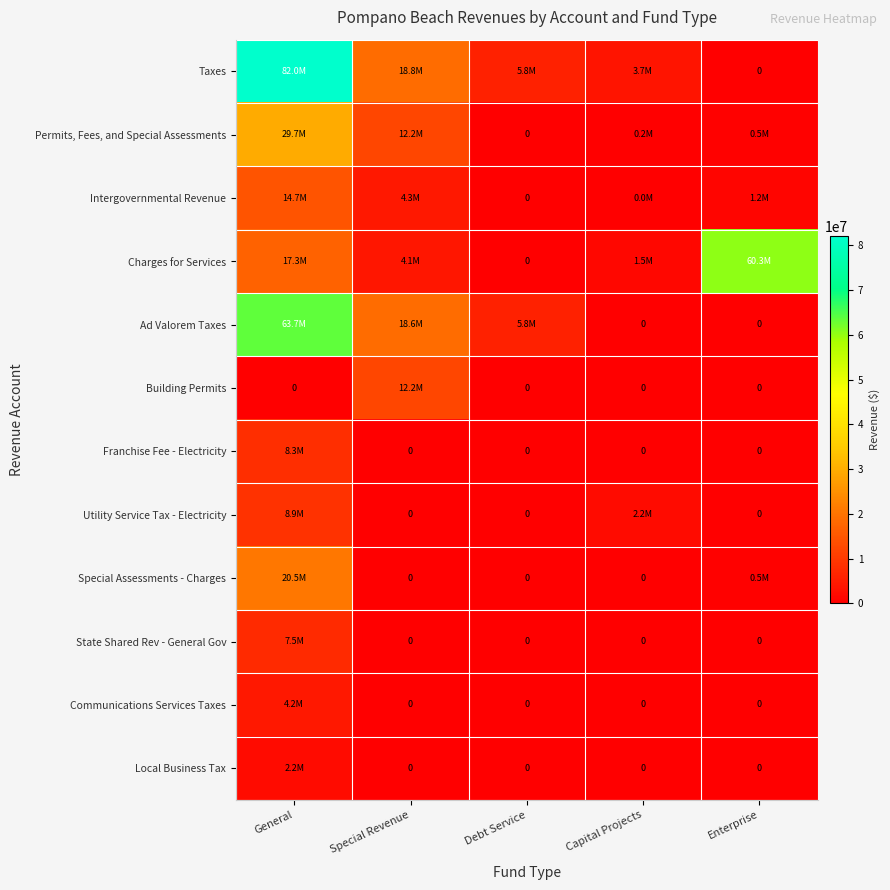

Which has a higher value, Capital Projects or Enterprise?

Capital Projects